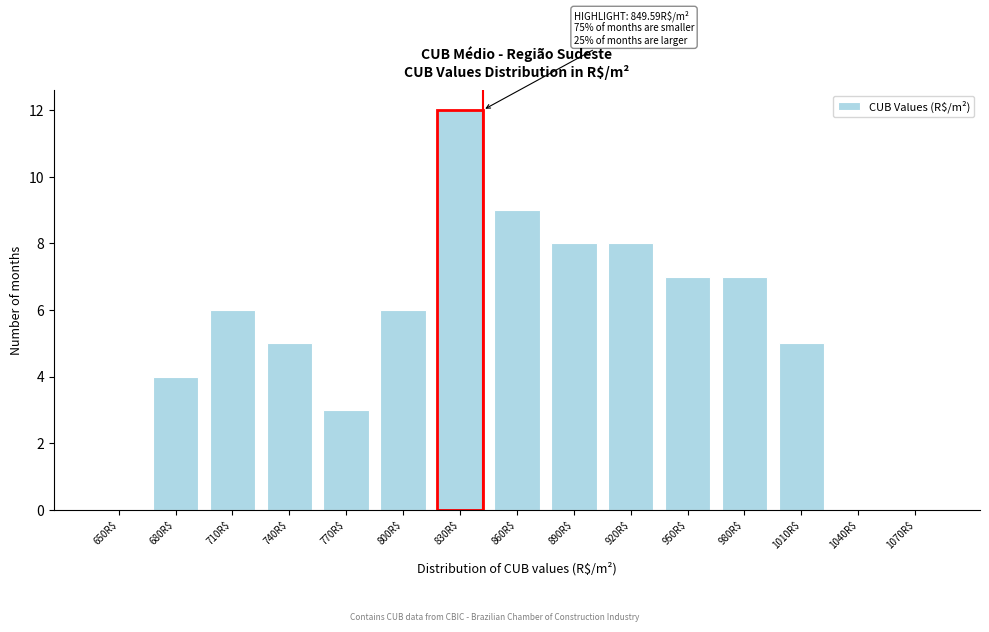

Read the value at 950R$, to the nearest 10.

10